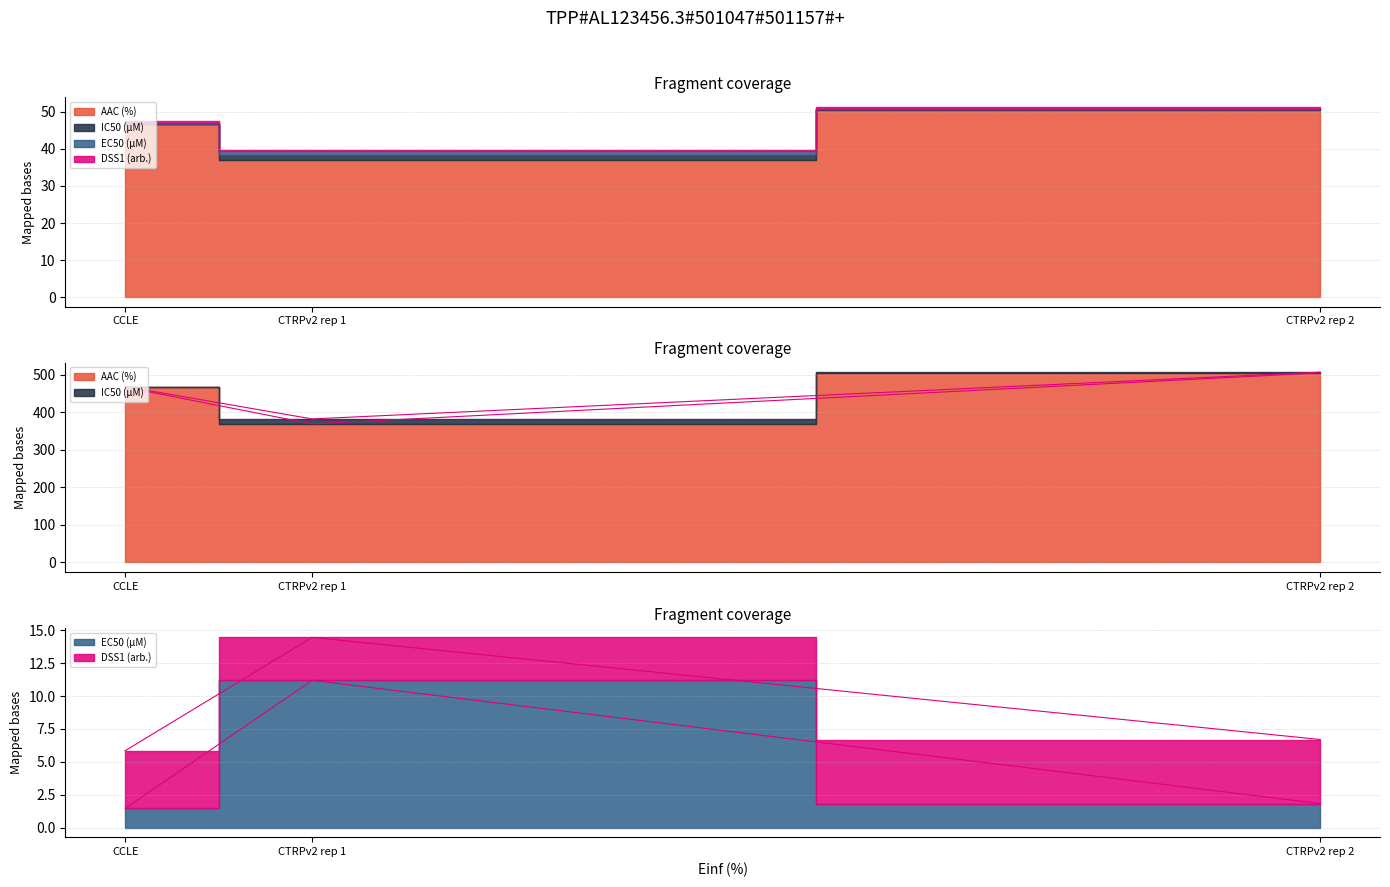

What is the total value across all series at CCLE?

942.9